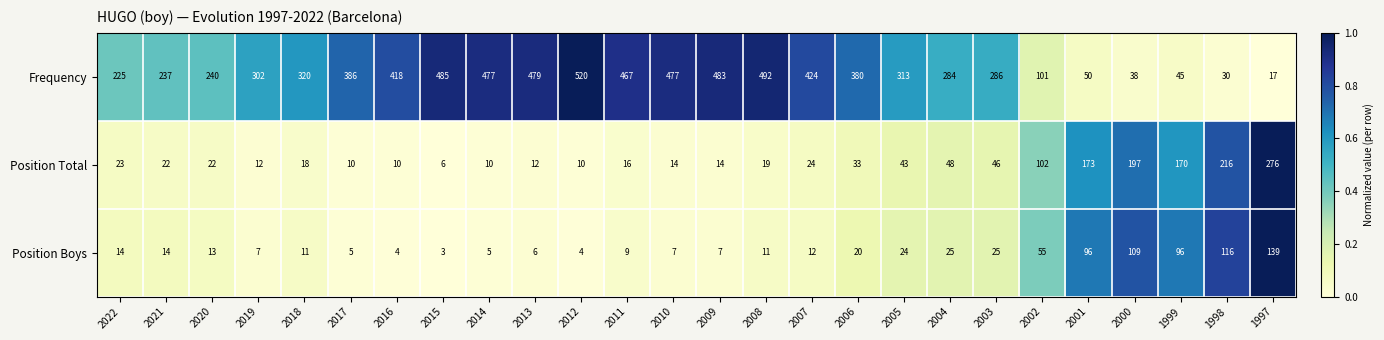

Is the value of Position Total at 2002 greater than the value of Position Boys at 2004?

Yes